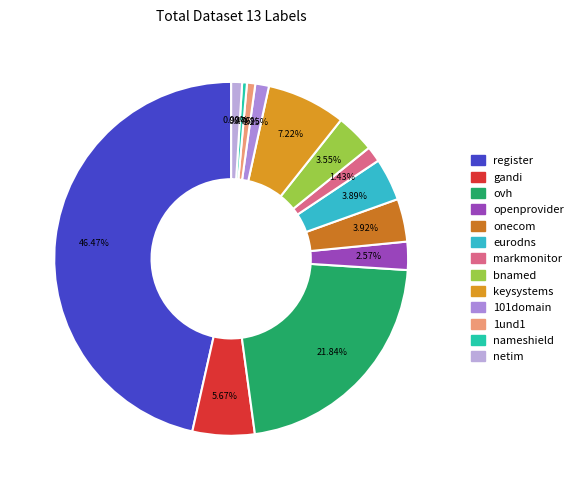

What percentage do ovh and bnamed together represent?

25.4%